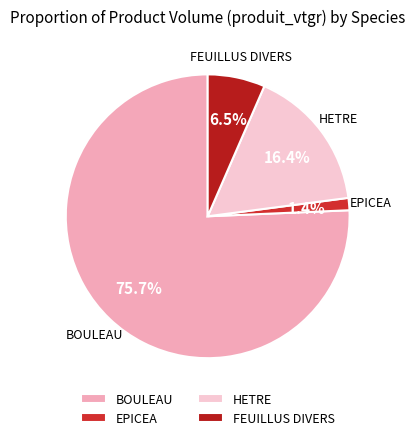

Does EPICEA account for over 50% of the chart?

No